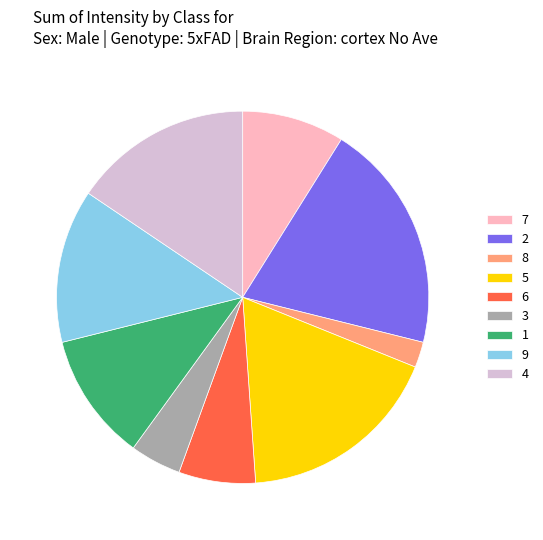

Which category has the smallest portion of the pie?

8